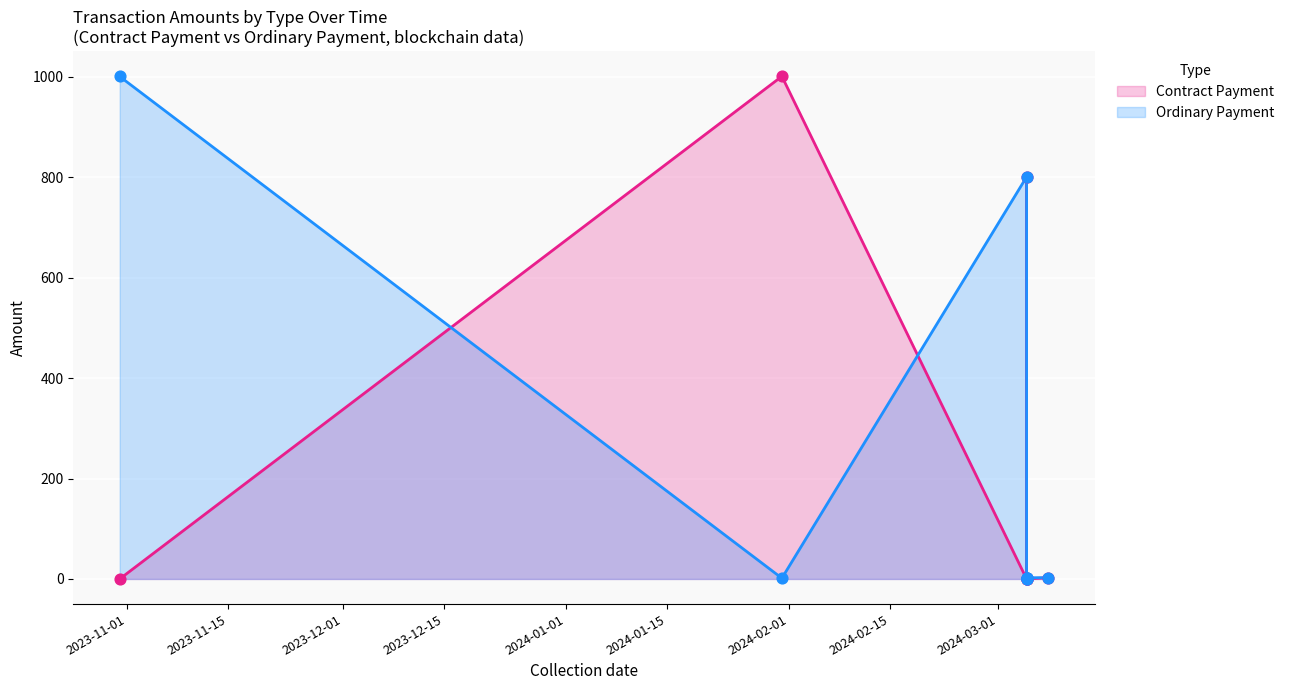

Which series reaches the minimum Y coordinate?

Contract Payment